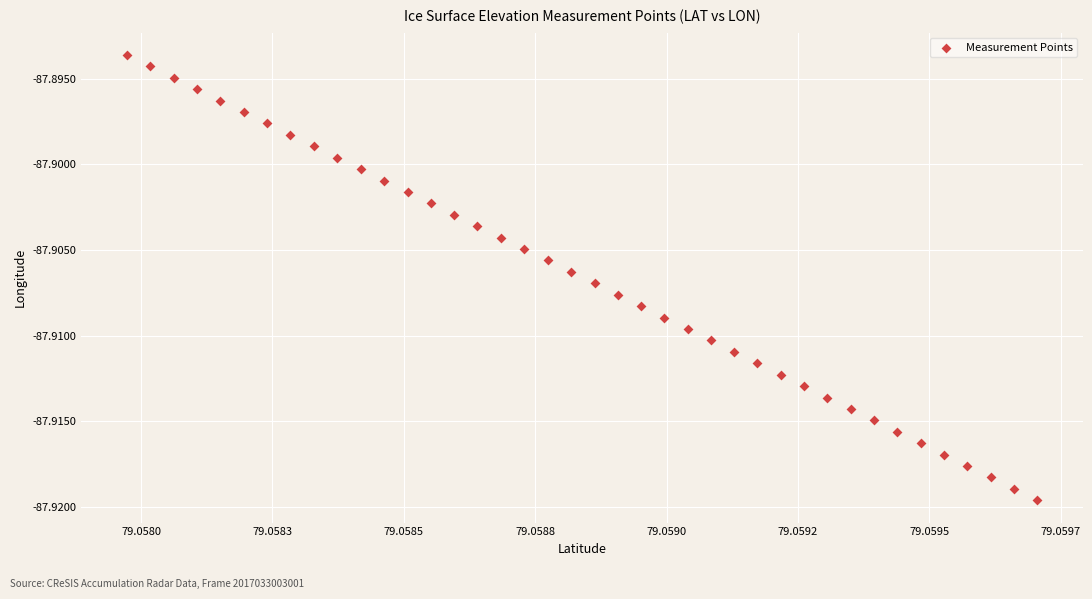

How many data points are displayed?

40